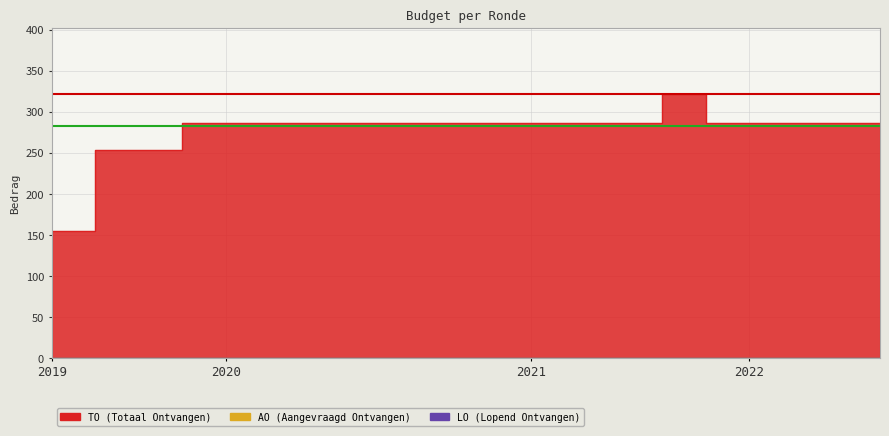

What is the value of the TO point at the 19th from the left?

286